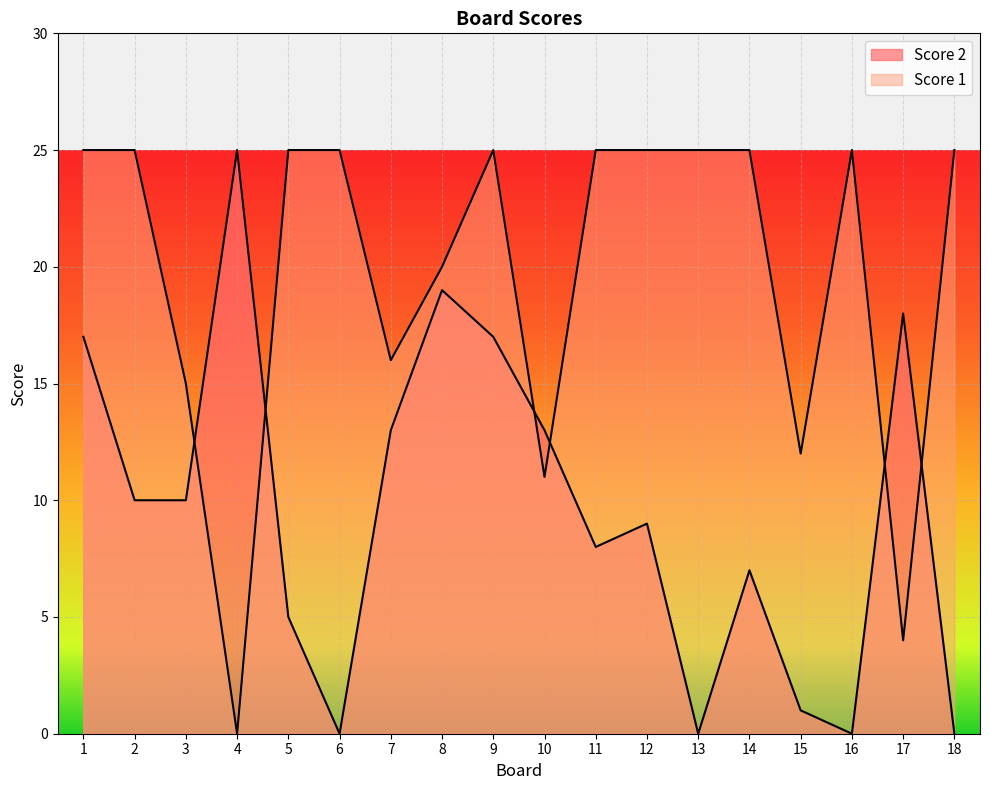

How many interior local valleys does the Score 1 series have?

5